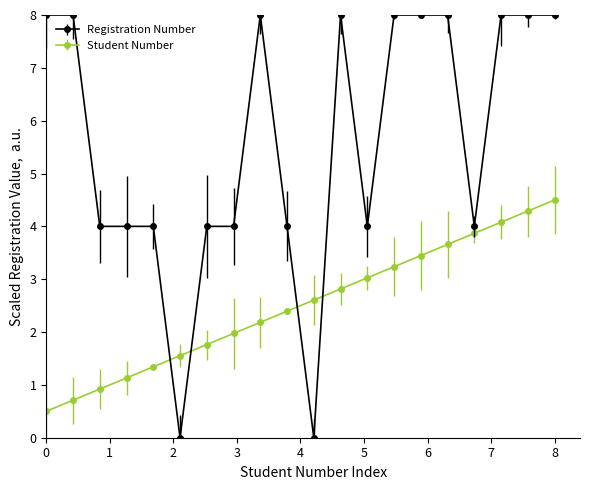

Does the chart have visible grid lines?

No